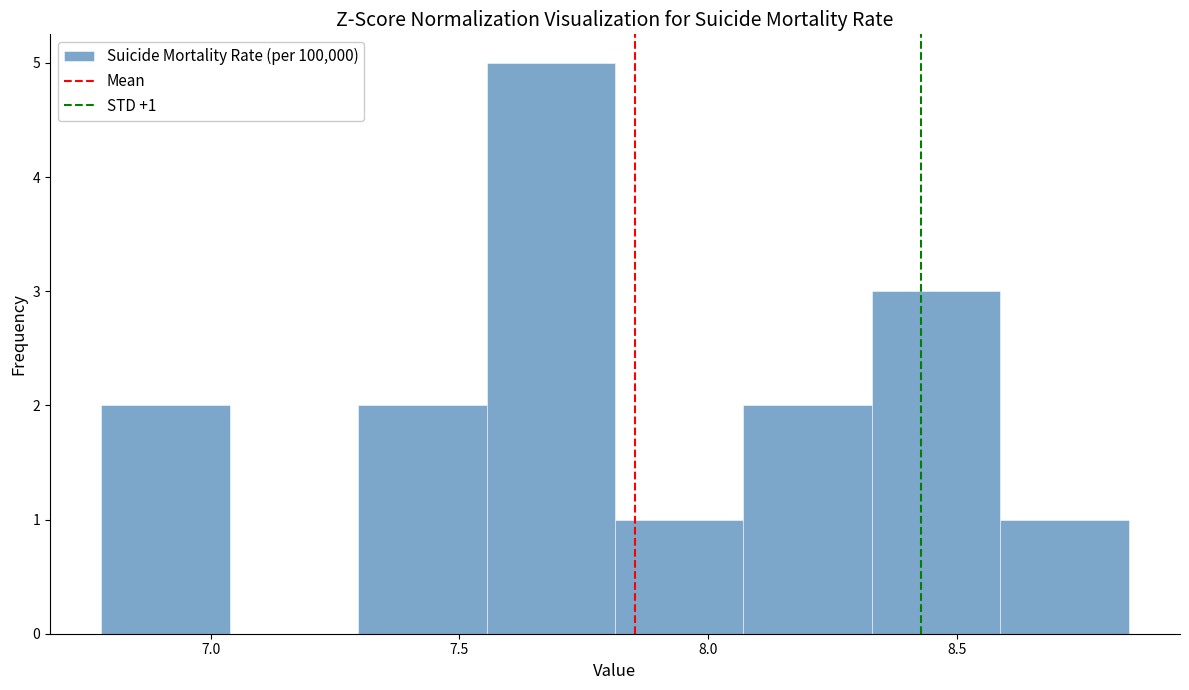

Which range on the x-axis has the tallest bar?

7.55 to 7.80